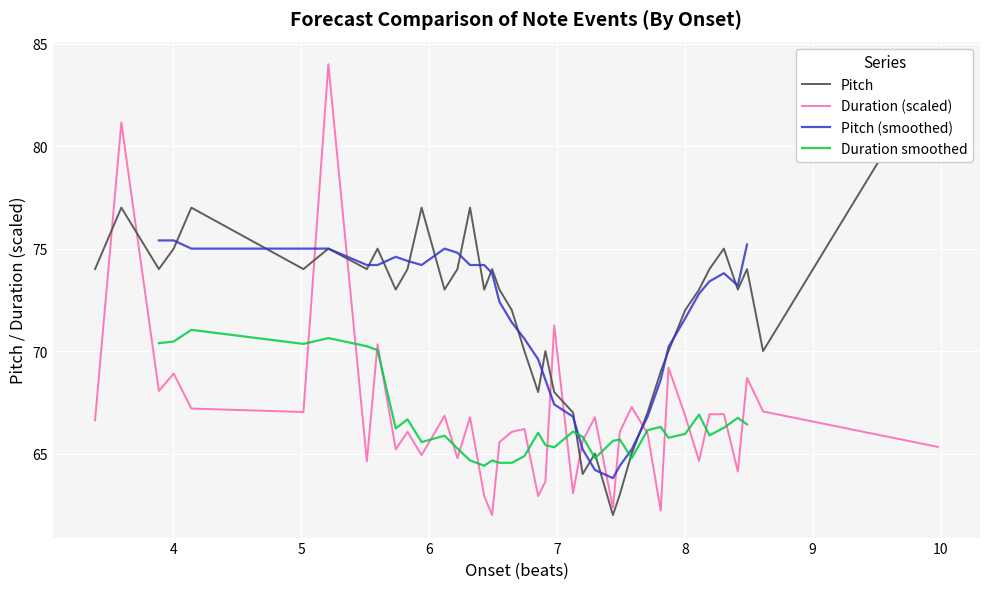

What is the maximum value for Duration smoothed?

71.0